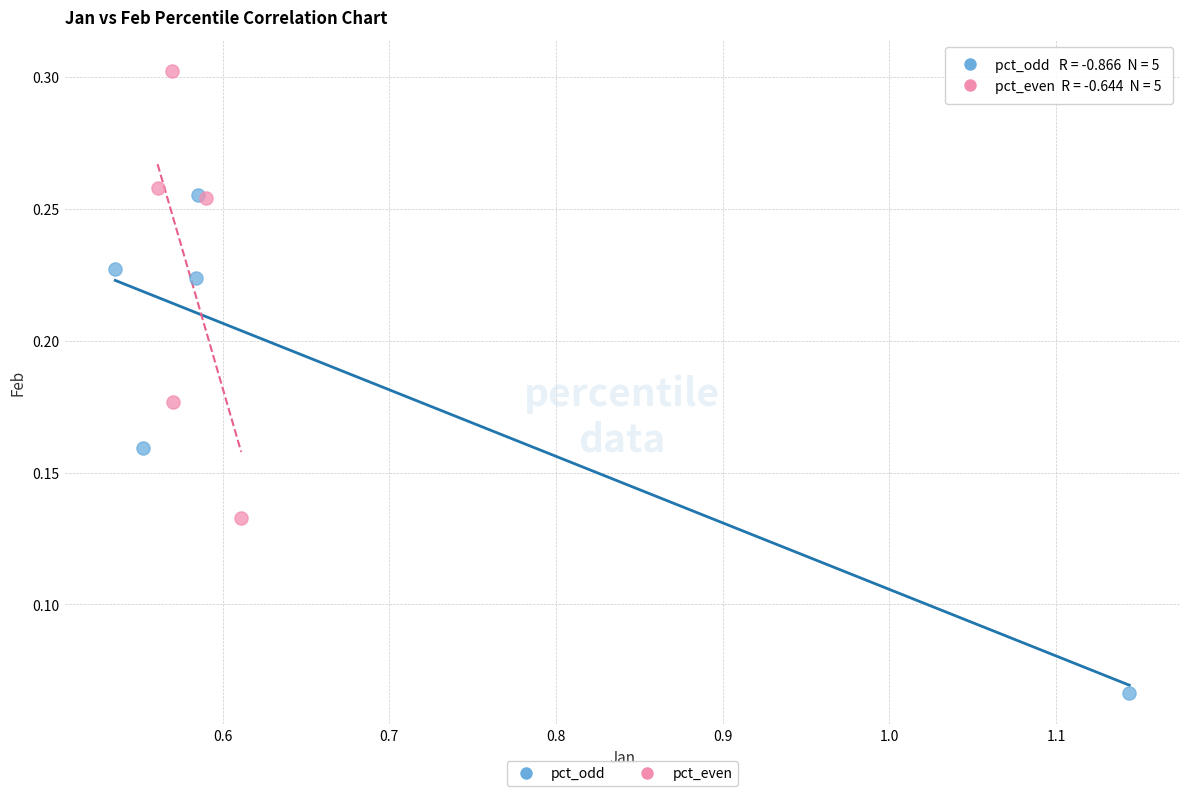

Which series contains the highest Y value?

pct_even